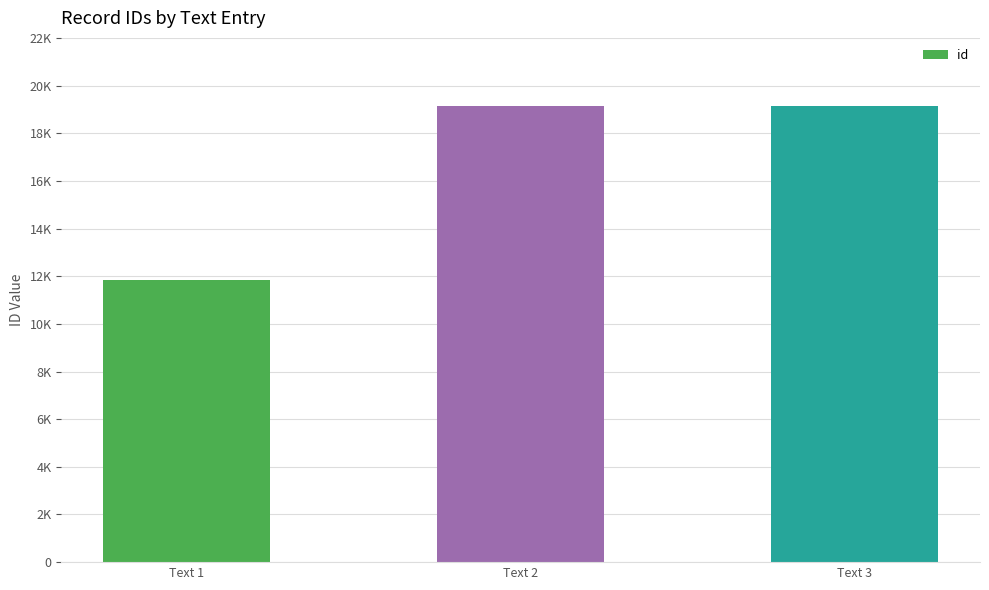

Reading left to right, extract all data points from this chart.

11851	19123	19127